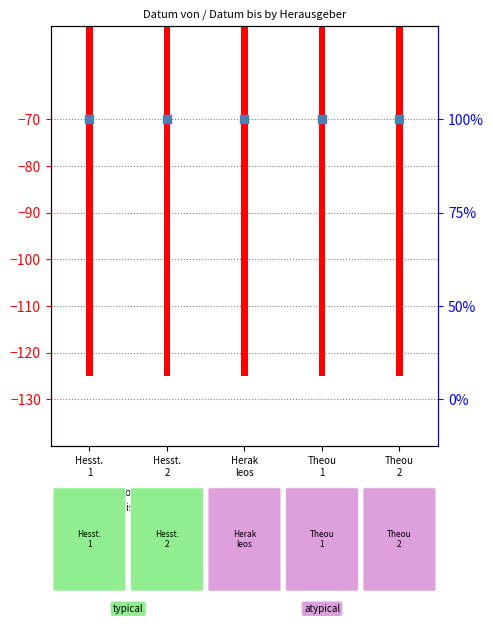

Is the value of Datum von at Hesst.
2 greater than the value of Datum bis at Theou
2?

No